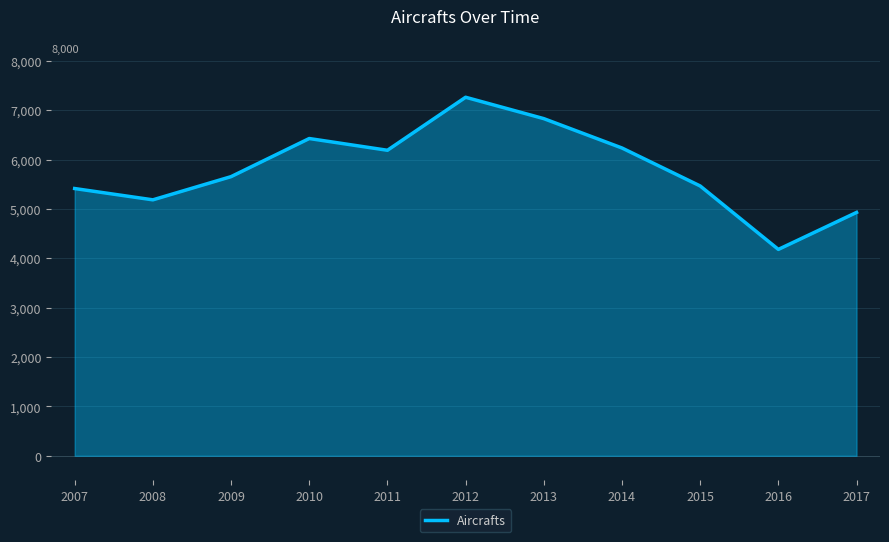

The chart shows a value of 6235 at 2014. True or false?

True